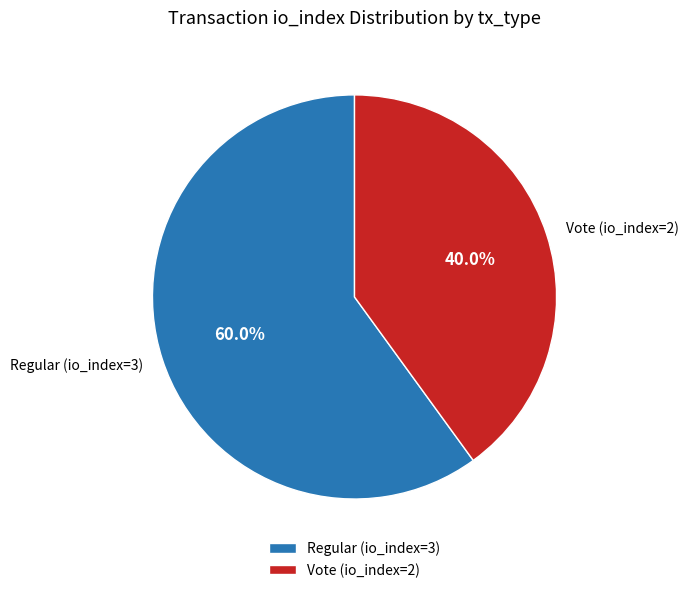

Count the number of slices in the pie.

2